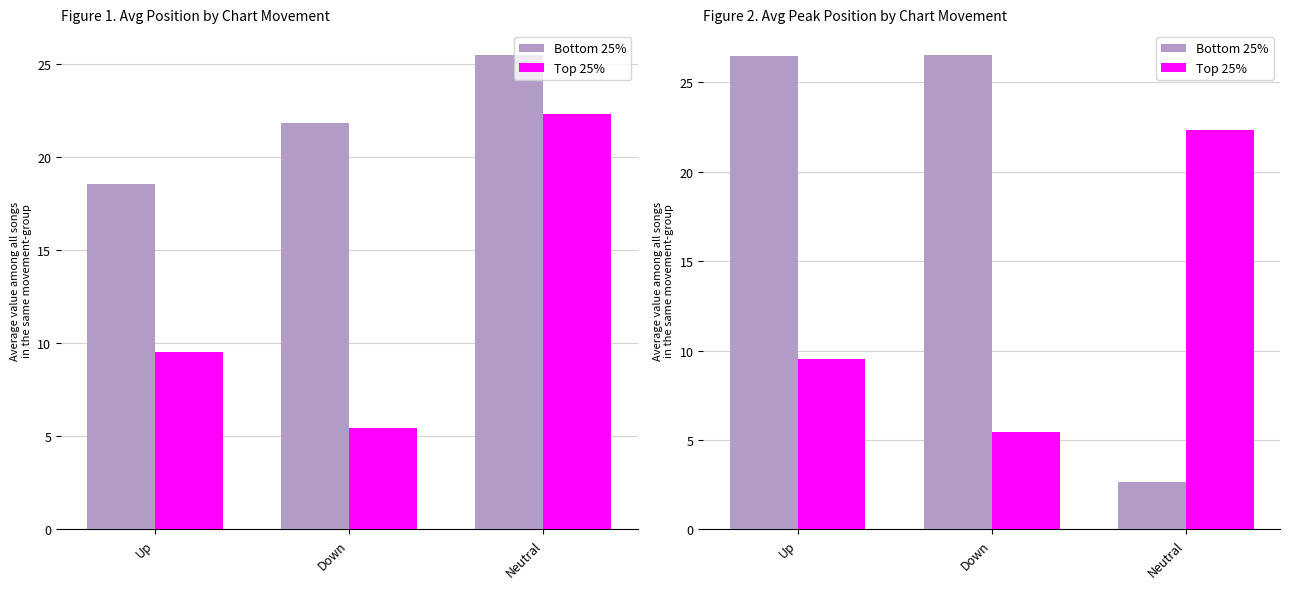

Which series changed the most between Down and Neutral?

Bottom 25%